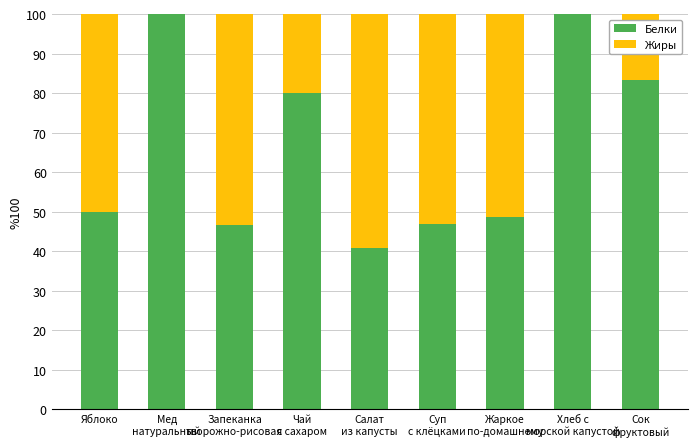

What is the maximum value for Белки?

100.0